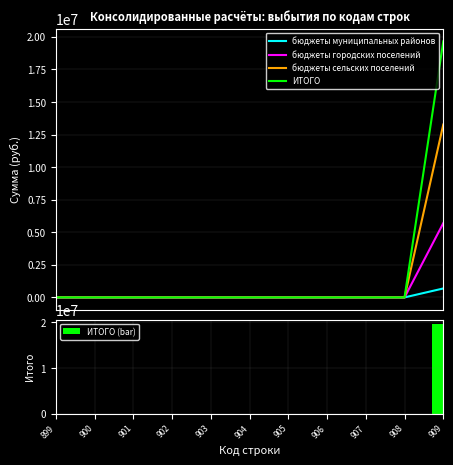

Is it true that бюджеты городских поселений equals 2385057.7 at 901?

False